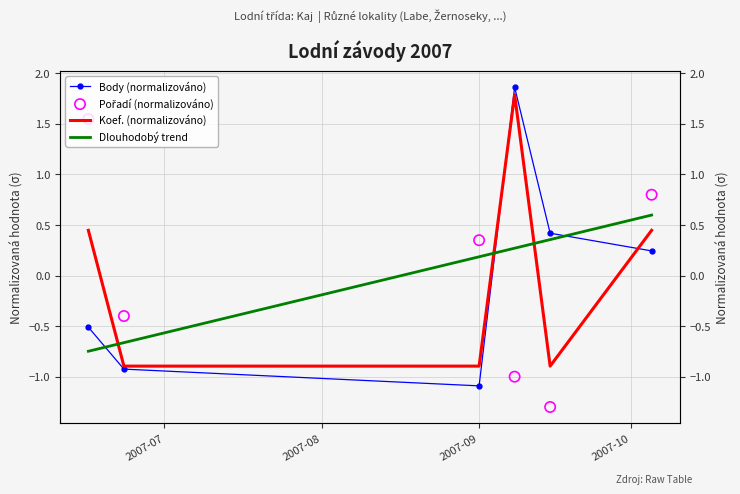

What is the total value across all series at 2007-10?

2.9